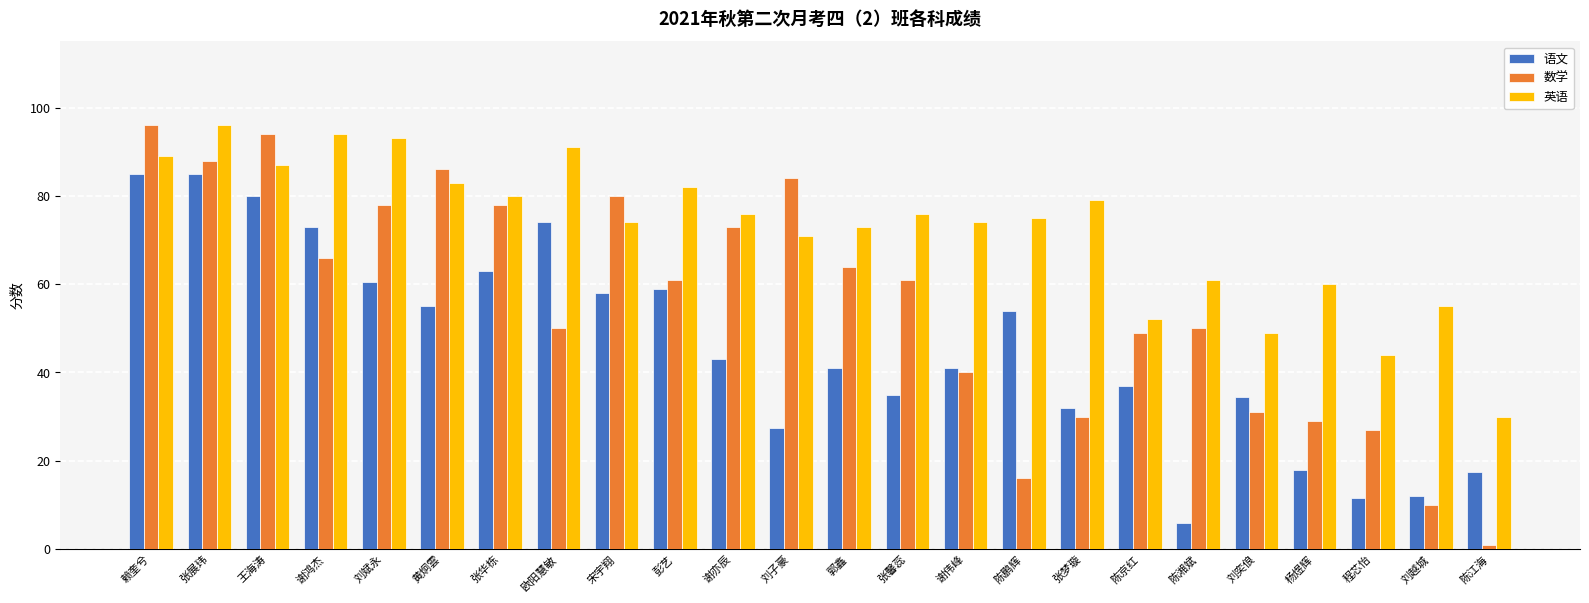

Reading right to left, what are all the values shown in this chart?

语文: 17.5	12.0	11.5	18.0	34.5	6.0	37.0	32.0	54.0	41.0	35.0	41.0	27.5	43.0	59.0	58.0	74.0	63.0	55.0	60.5	73.0	80.0	85.0	85.0
数学: 1.0	10.0	27.0	29.0	31.0	50.0	49.0	30.0	16.0	40.0	61.0	64.0	84.0	73.0	61.0	80.0	50.0	78.0	86.0	78.0	66.0	94.0	88.0	96.0
英语: 30.0	55.0	44.0	60.0	49.0	61.0	52.0	79.0	75.0	74.0	76.0	73.0	71.0	76.0	82.0	74.0	91.0	80.0	83.0	93.0	94.0	87.0	96.0	89.0